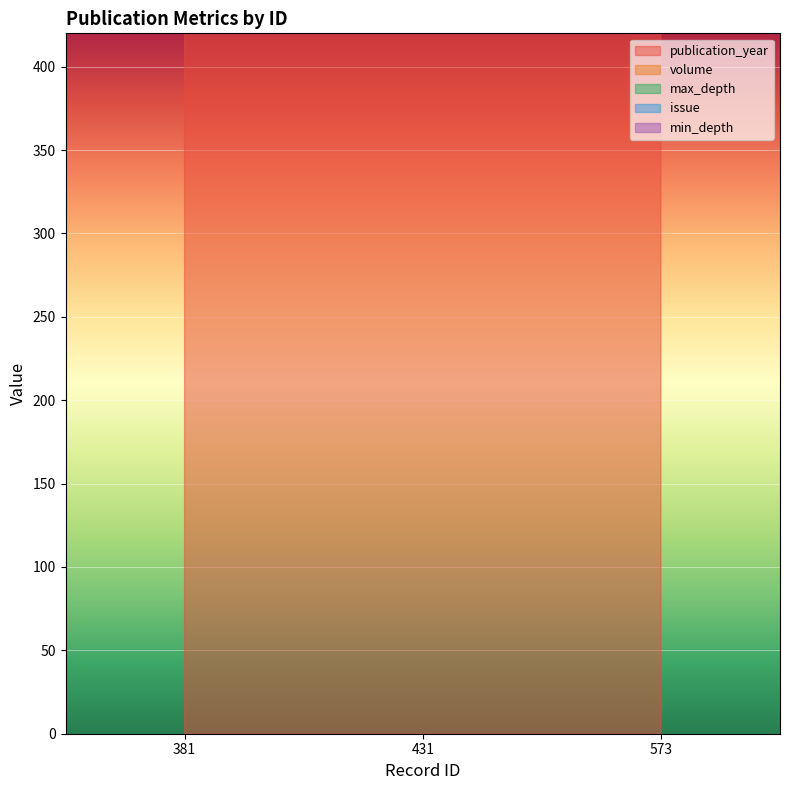

What is the total value across all series at 431?

6208